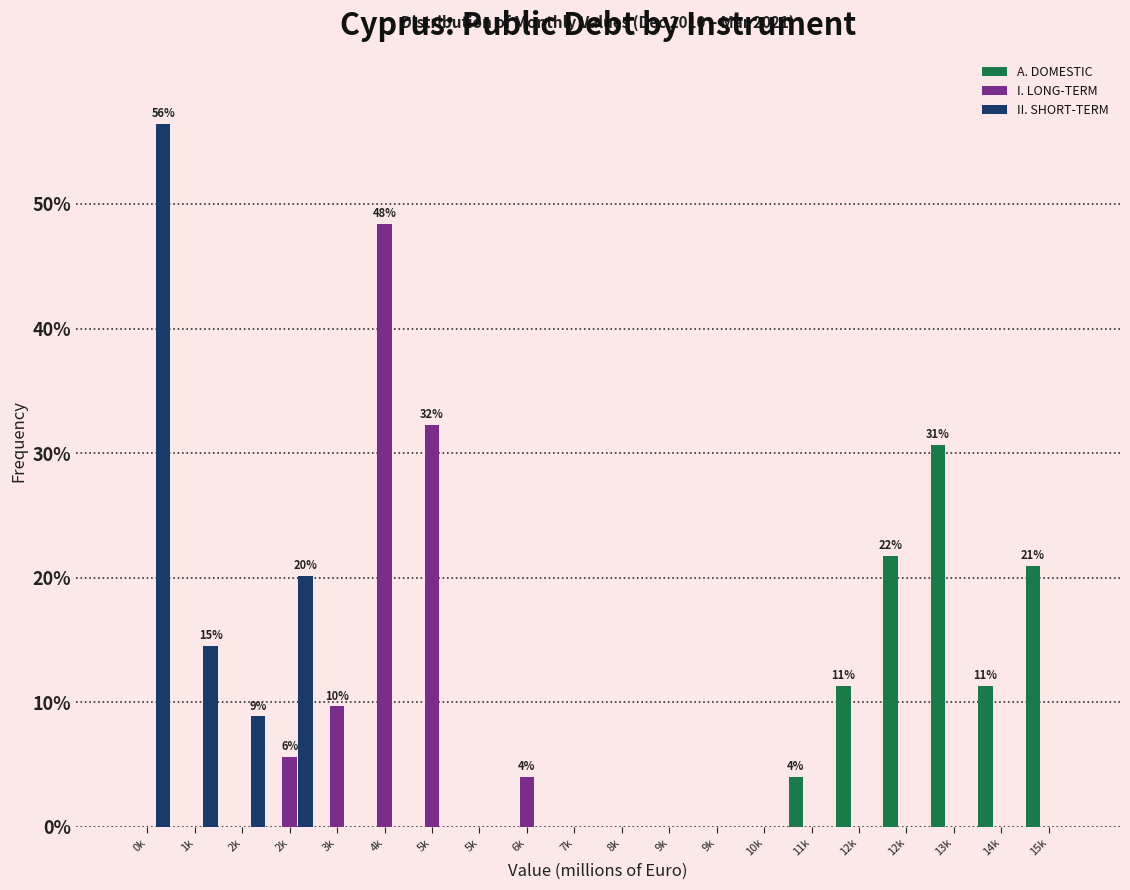

What are all the series names shown in the legend?

A. DOMESTIC, I. LONG-TERM, II. SHORT-TERM